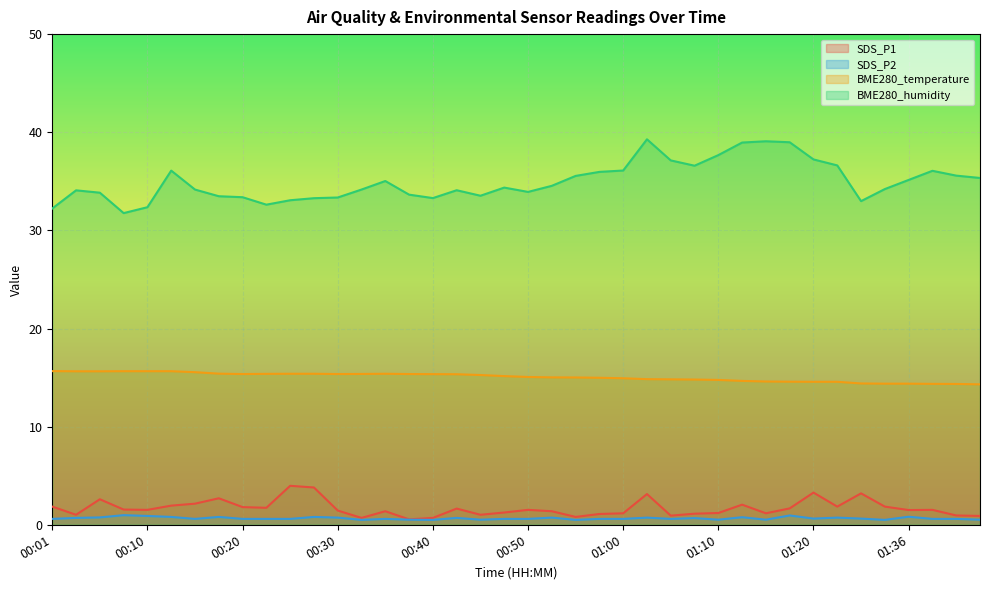

True or false: SDS_P1 and BME280_temperature intersect in this chart.

False